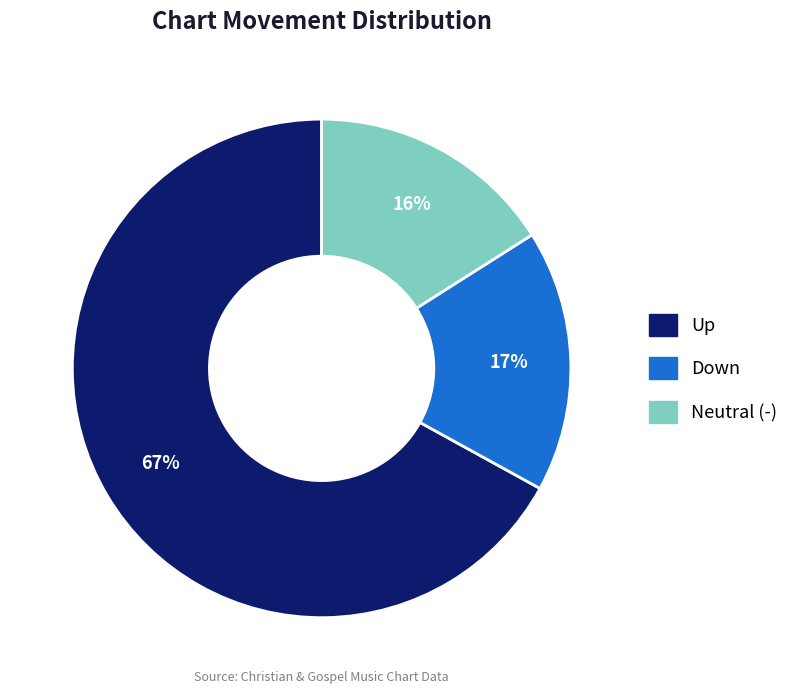

To the nearest percent, what is the difference between the largest and smallest slice percentages?

51%